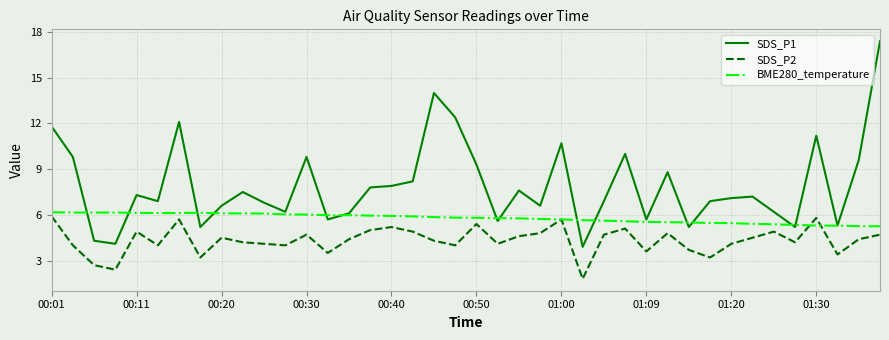

Which series has the widest spread of values?

SDS_P1